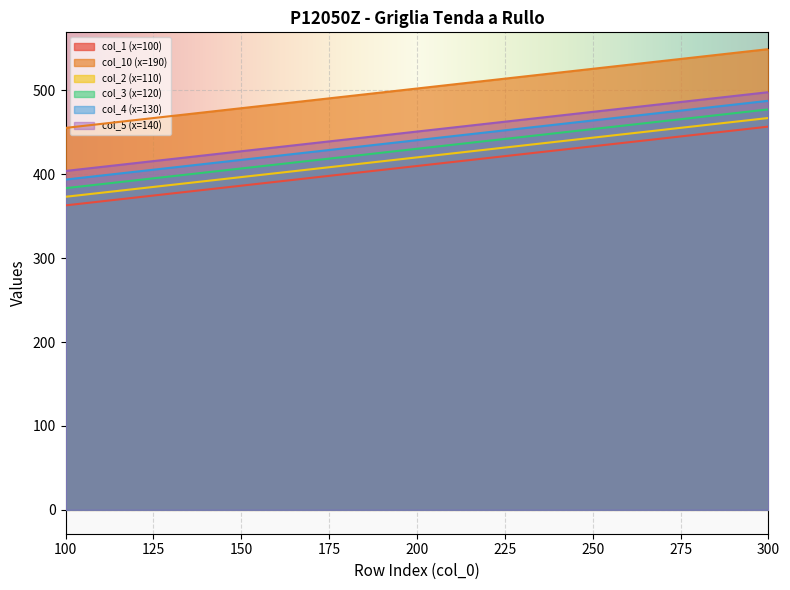

How many data points in col_1 (x=100) are less than 409?

10